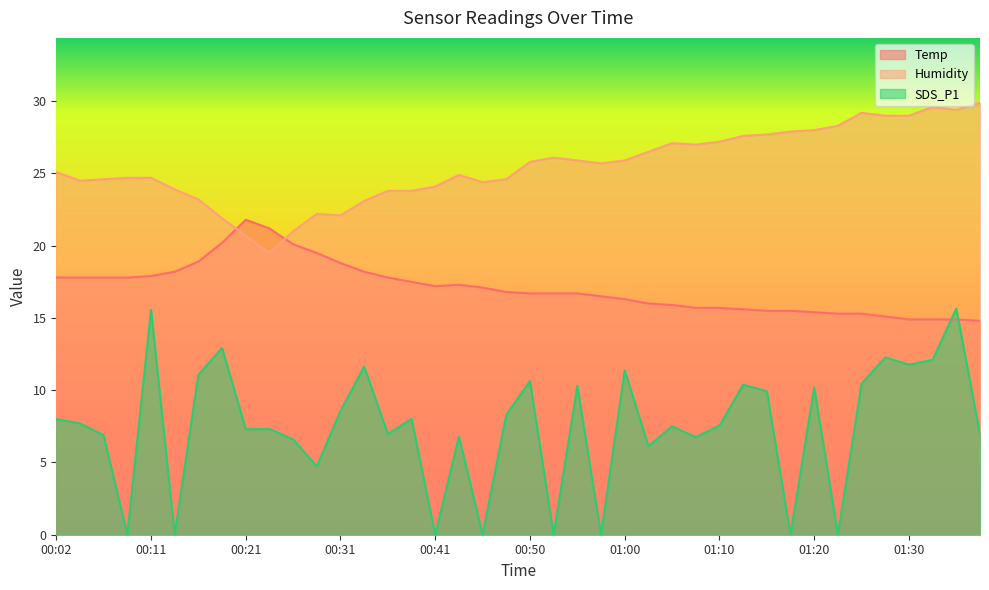

What is the difference between the highest and lowest values at 01:35?

14.5